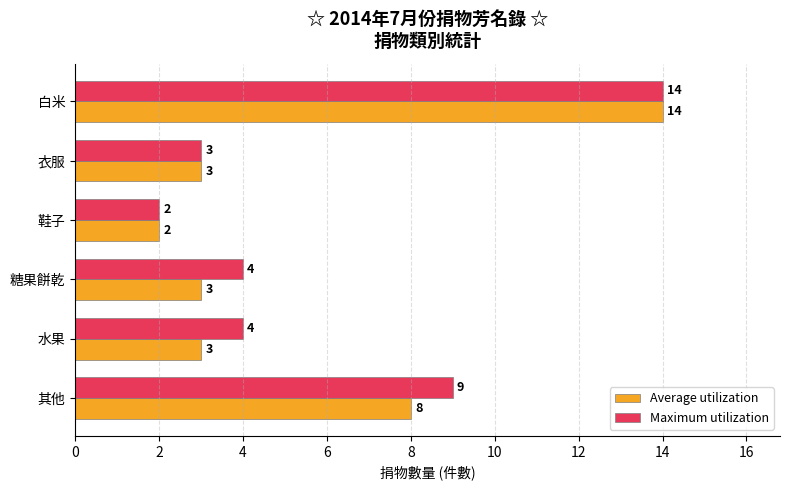

How many values in the Maximum utilization series are below 4?

2